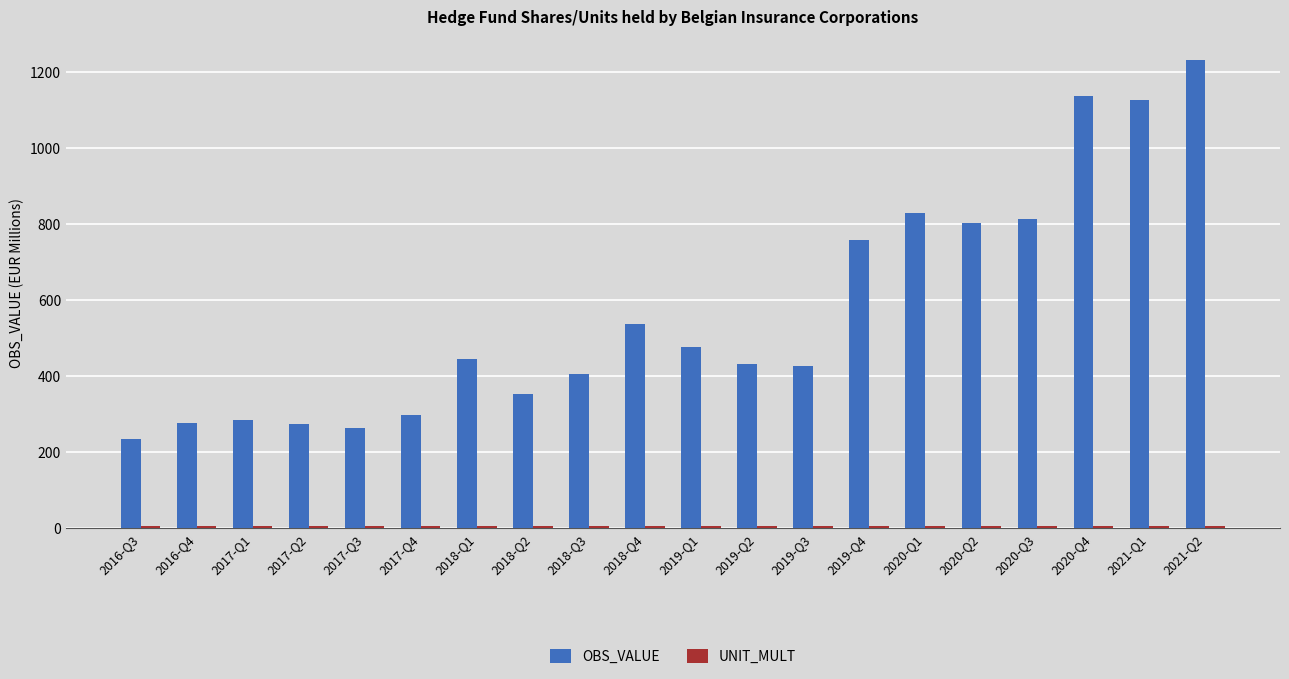

At how many categories does at least one series exceed 1115?

3